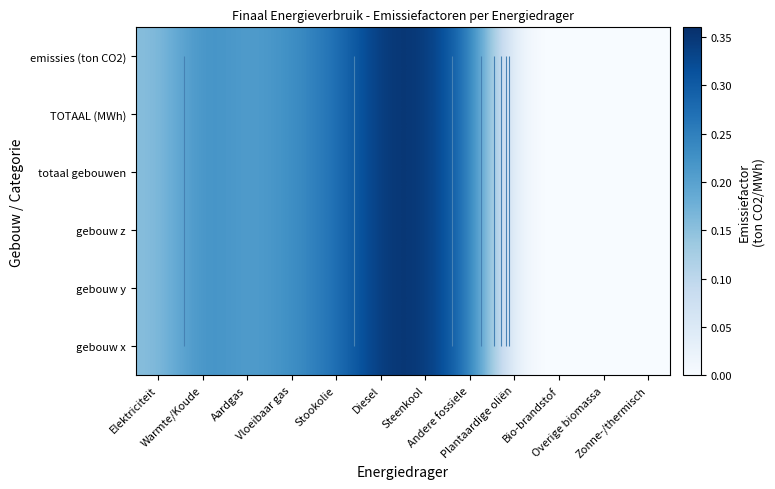

Which has a higher value, Stookolie or Plantaardige oliën?

Stookolie